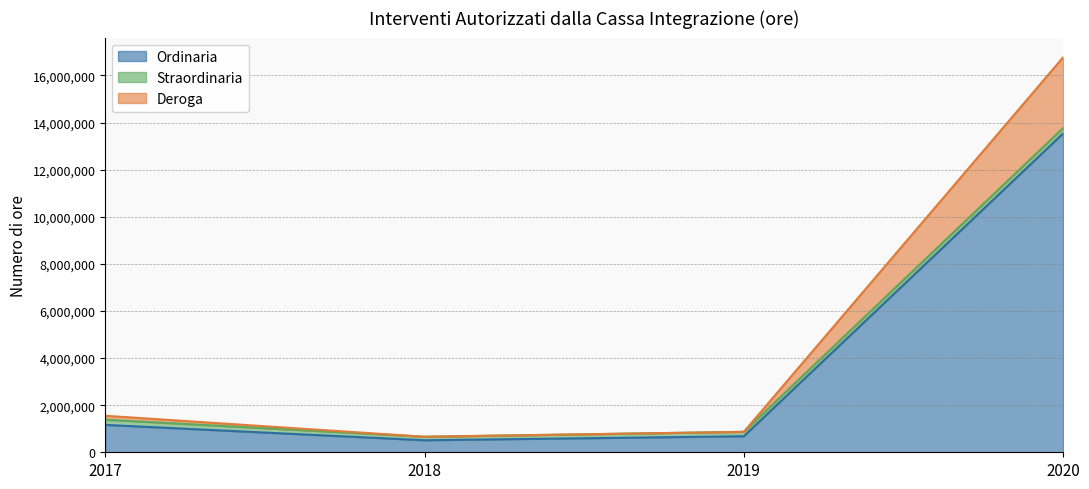

What is the average value of the Ordinaria series?

3974318